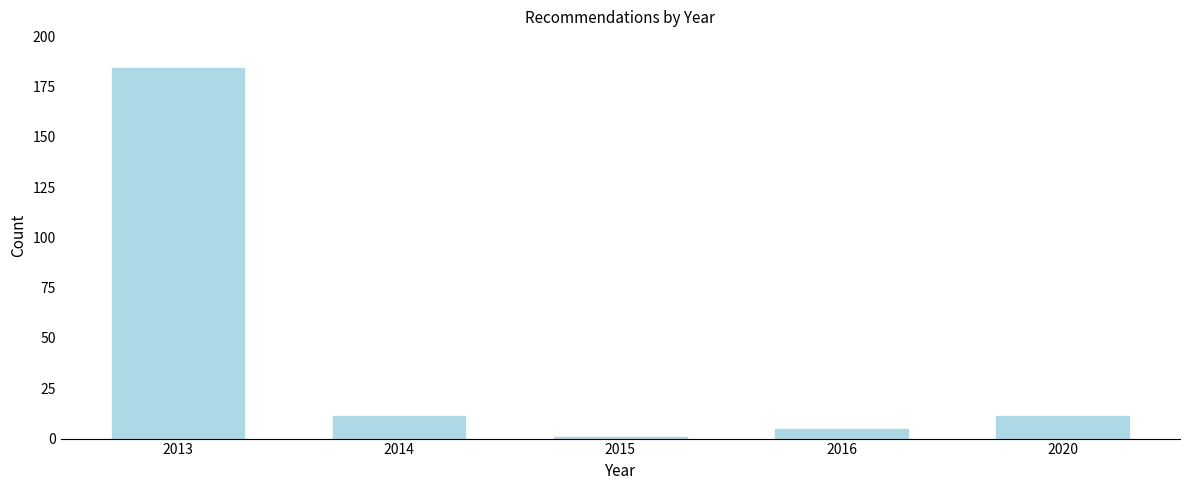

Reading right to left, extract all data points from this chart.

11	5	1	11	184